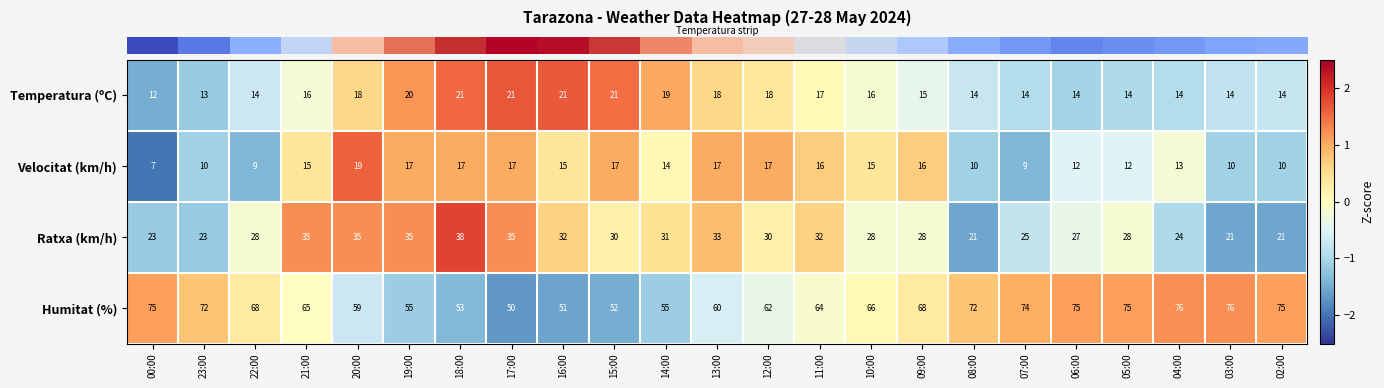

Which label corresponds to the smallest value in the chart?

00:00